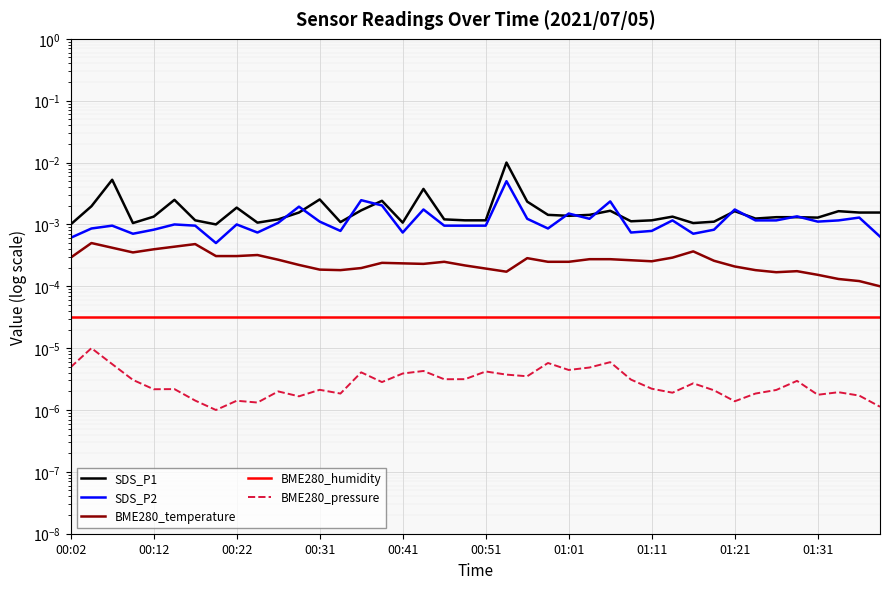

Between 00:31 and 01:11, which series saw the biggest shift?

SDS_P1